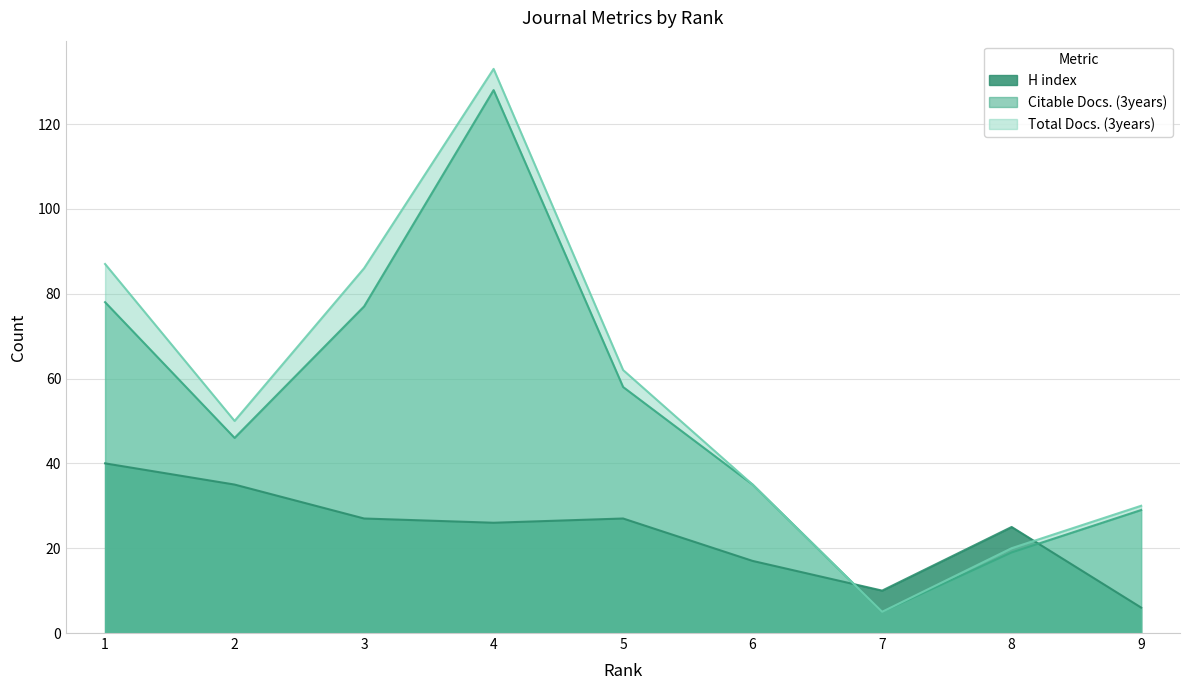

Does the chart display data point markers on the line(s)?

No